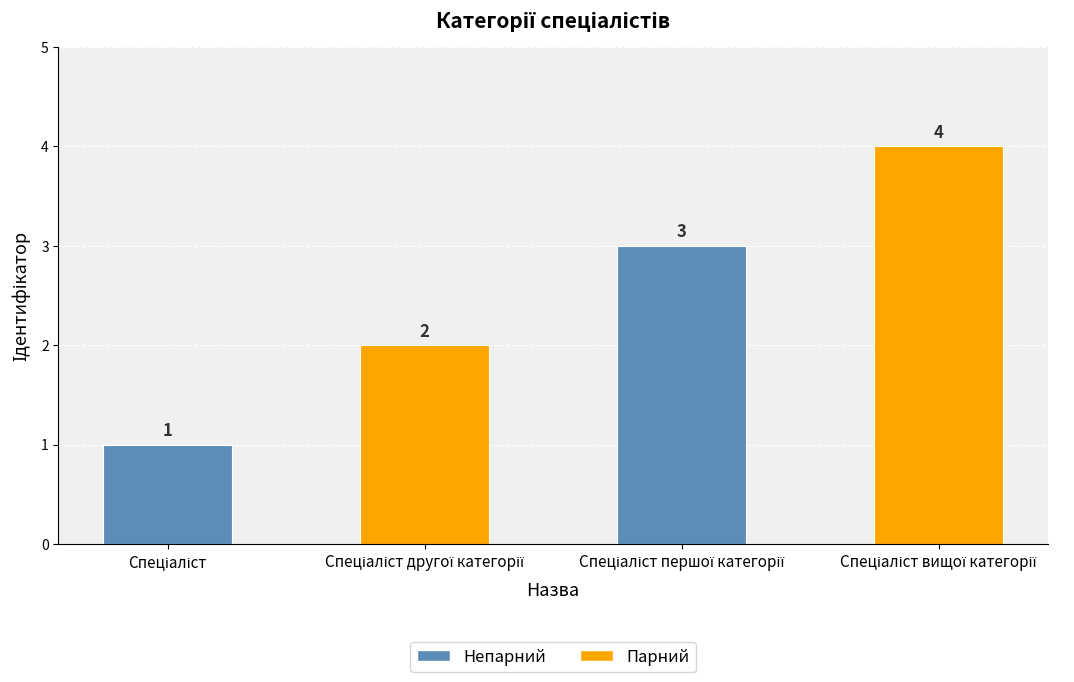

How many values are between 2 and 4?

3